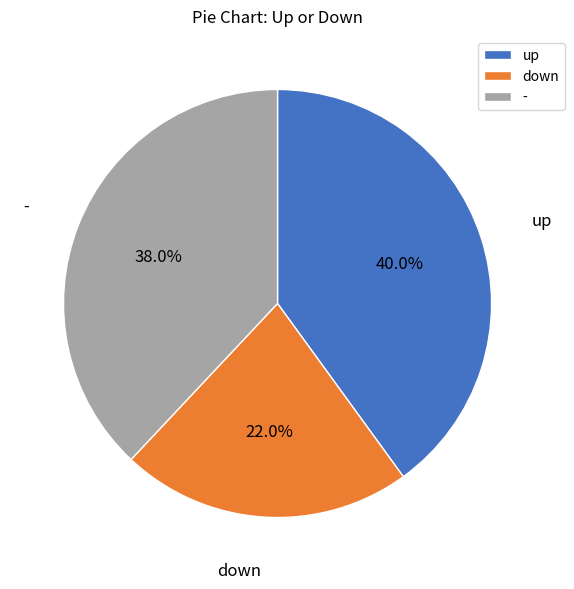

True or false: down accounts for 22% of the total.

True